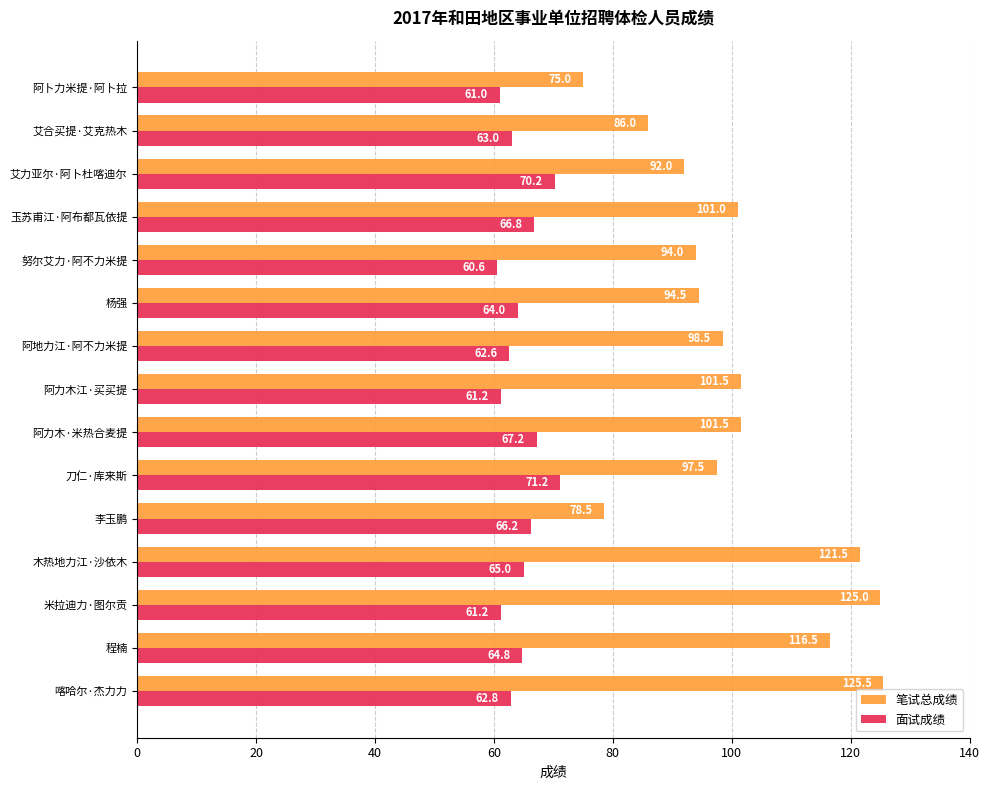

What is the average value of the 笔试总成绩 series?

100.6